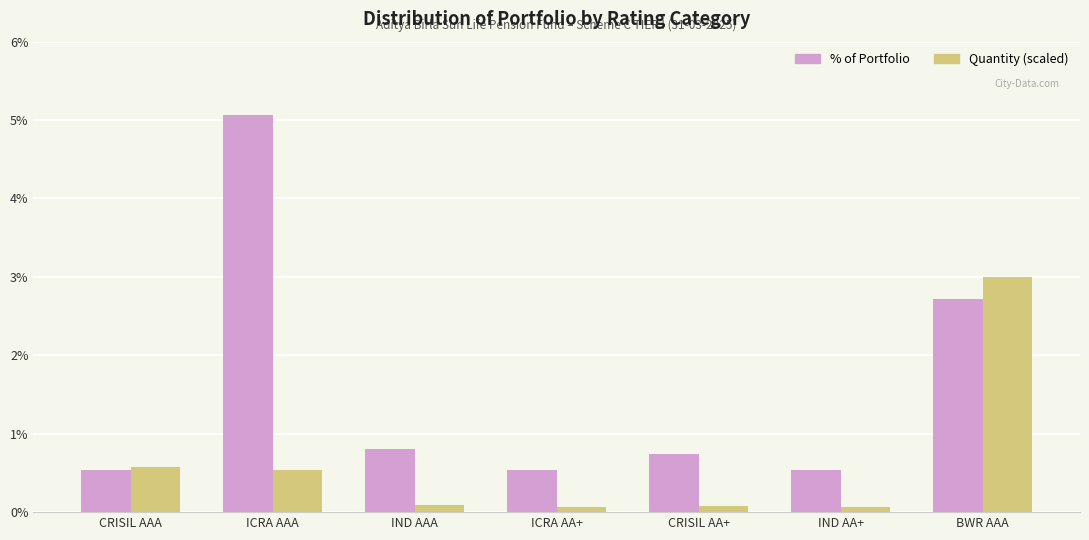

What is the label of the 7th bar from the left?

BWR AAA